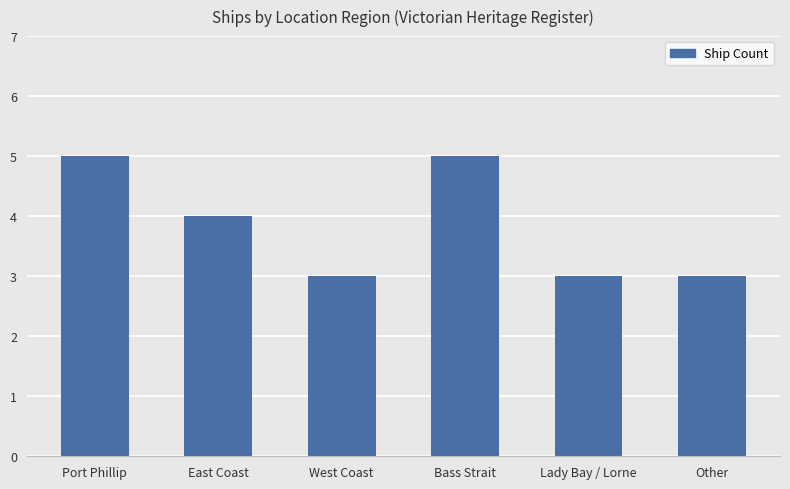

Reading right to left, list all the values displayed in this chart.

3	3	5	3	4	5